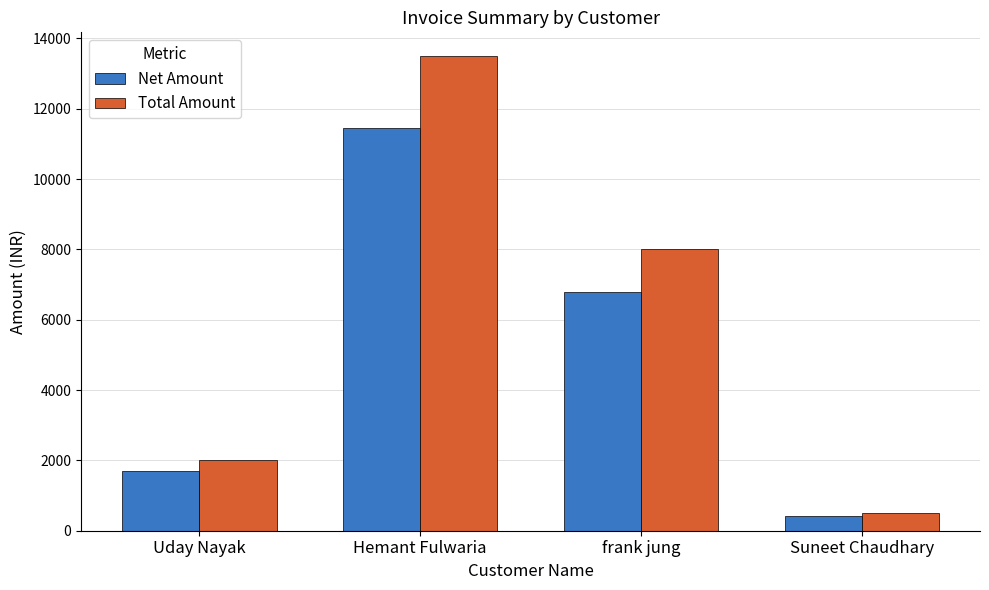

What is the approximate value of Net Amount at Hemant Fulwaria?

11440.7